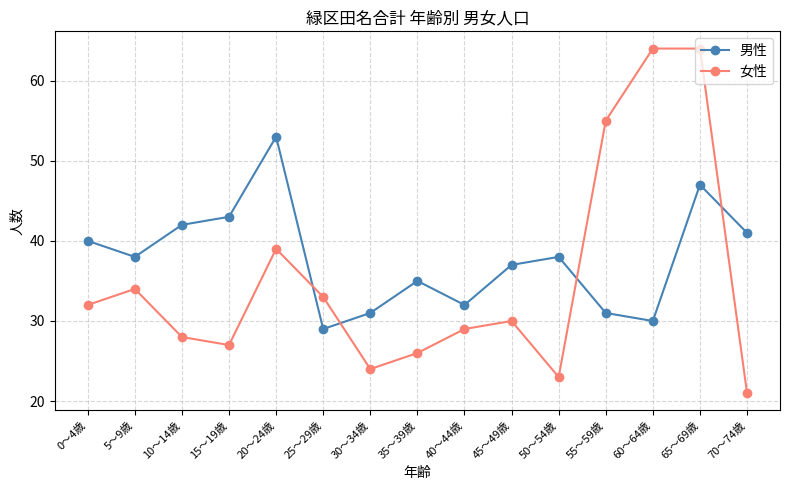

Which category has the lowest value in the 女性 series?

70～74歳